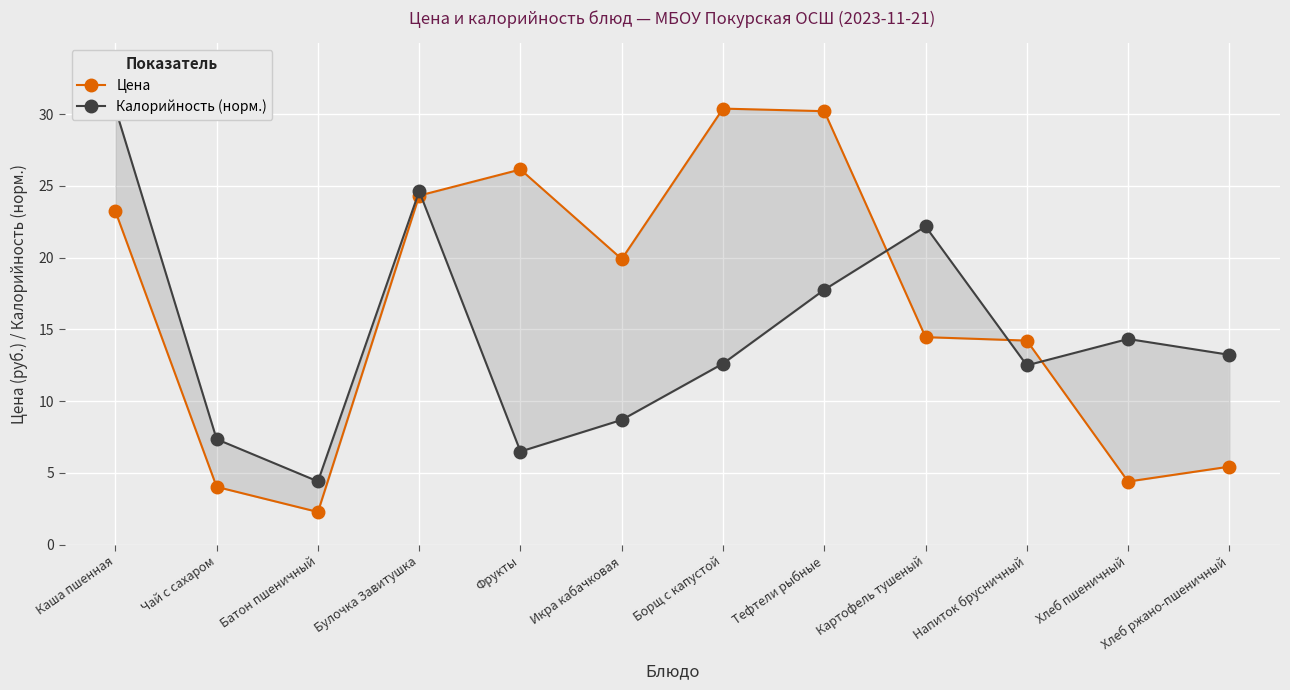

What is the minimum value for Калорийность (норм.)?

4.4